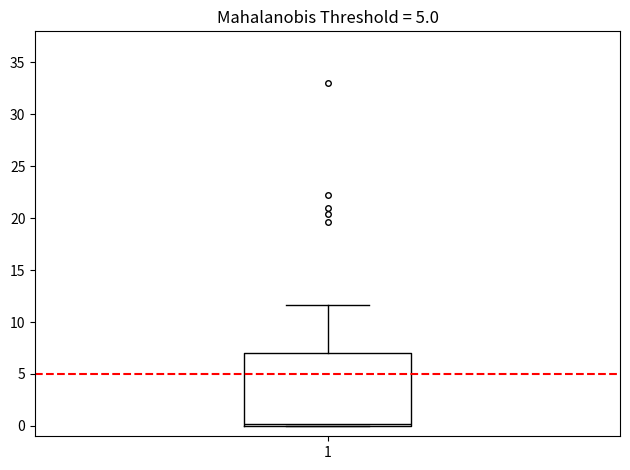

Transcribe this box plot: give where the median line is, the range the box spans, and where the two whiskers end, as read against the y-axis. The values are not printed on the chart, so give them approximately, as read against the axis.

median 0.0 (just above the box's lower edge), box 0.0 to 7.0, whiskers 0.0 to 11.5